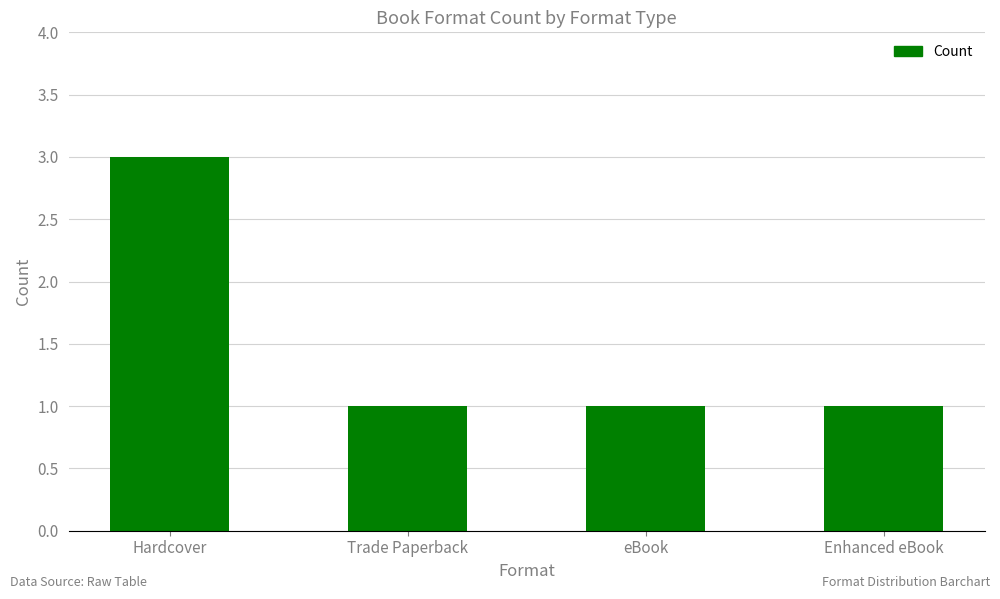

What is the value of the 1st bar from the left?

3